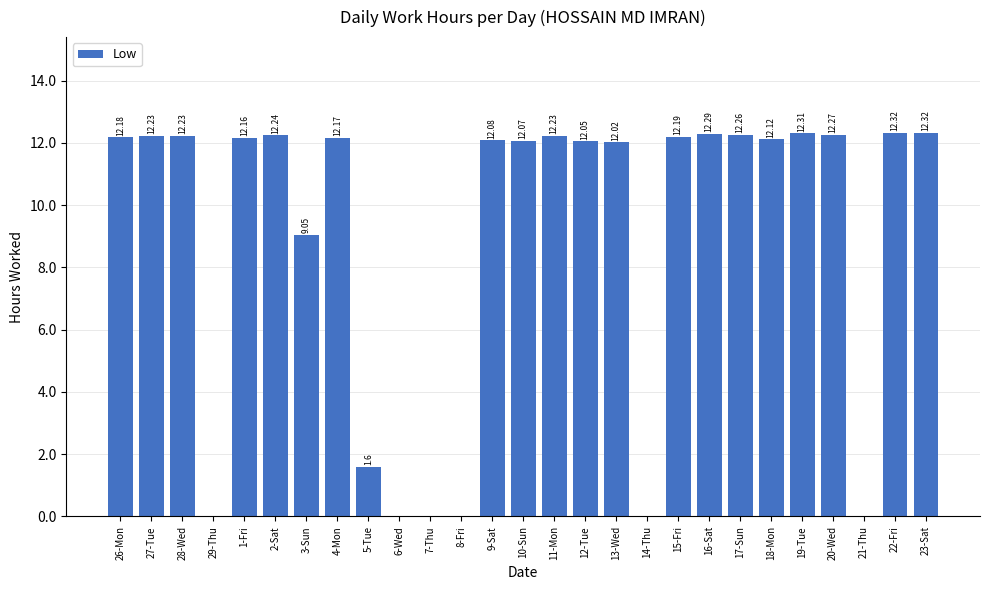

What is the sum of all values?

242.4